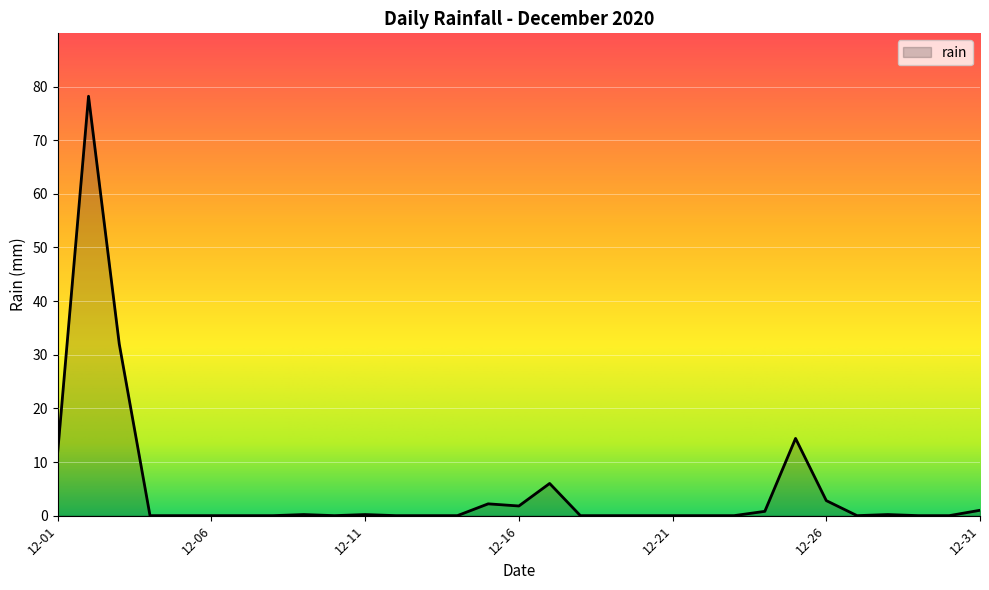

What is the difference between the maximum and minimum values?

78.2